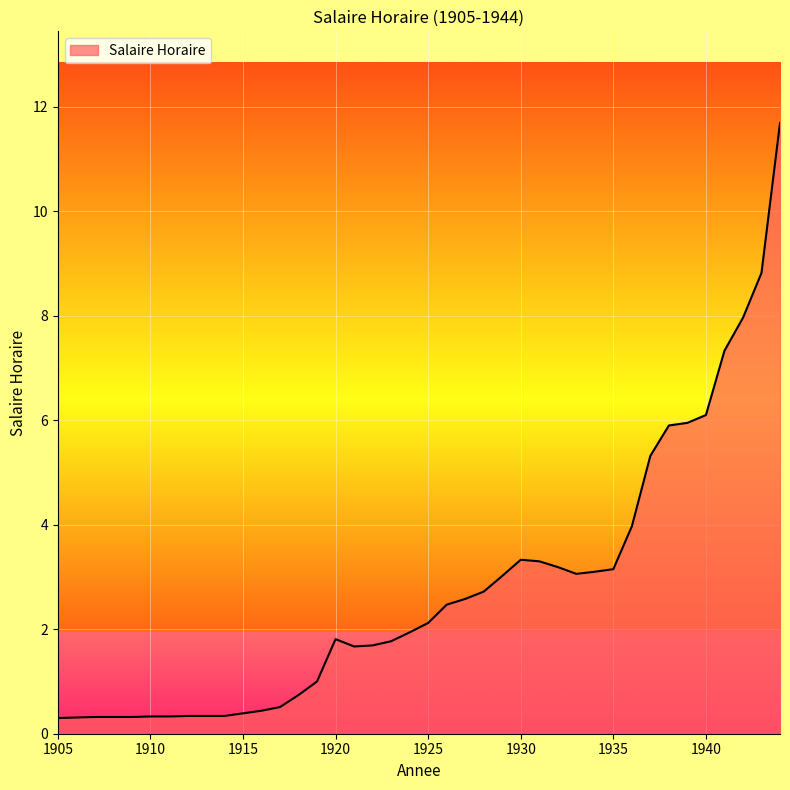

What is the difference between the maximum and minimum values?

11.4